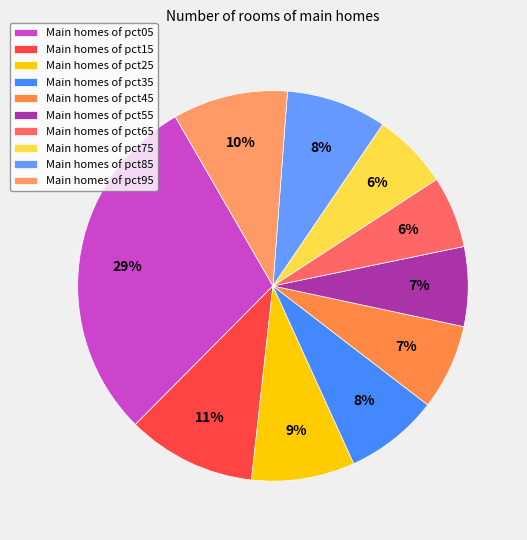

How many slices are in this pie chart?

10